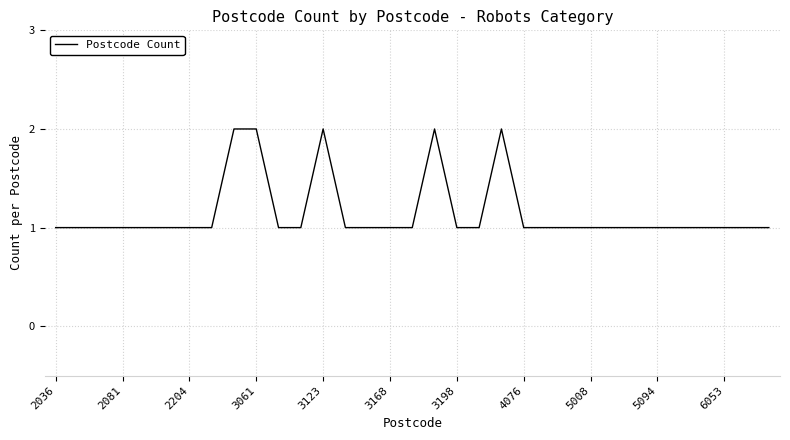

How many lines are shown in the chart?

1